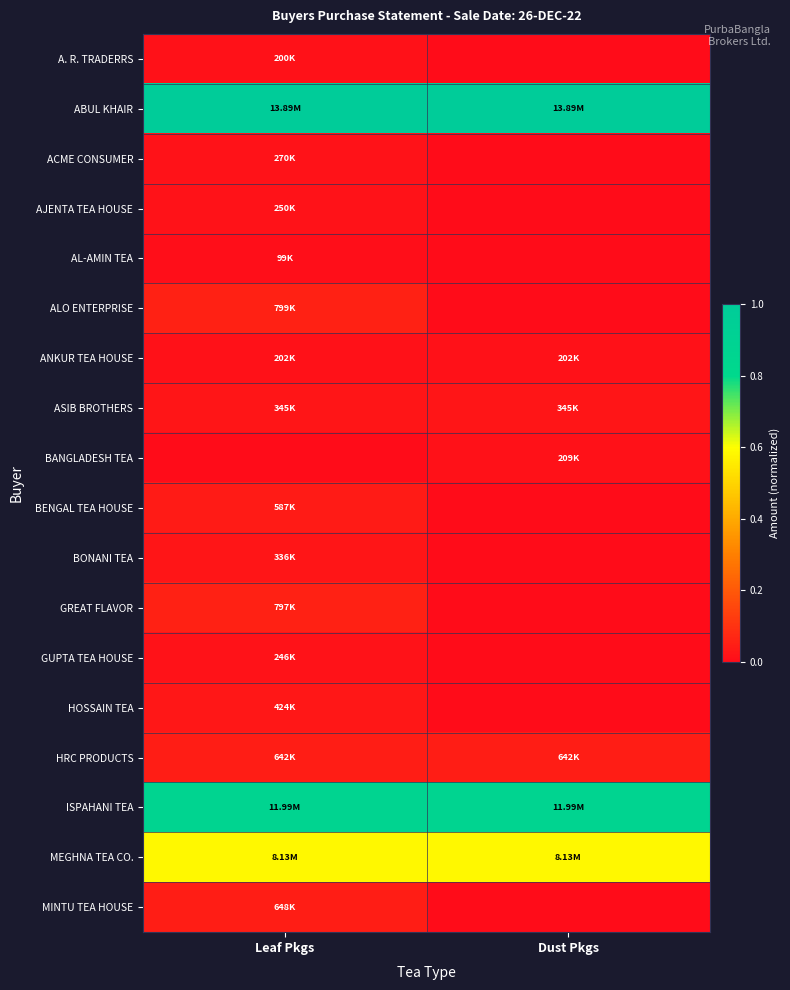

Which series changed the most between Leaf Pkgs and Dust Pkgs?

ALO ENTERPRISE